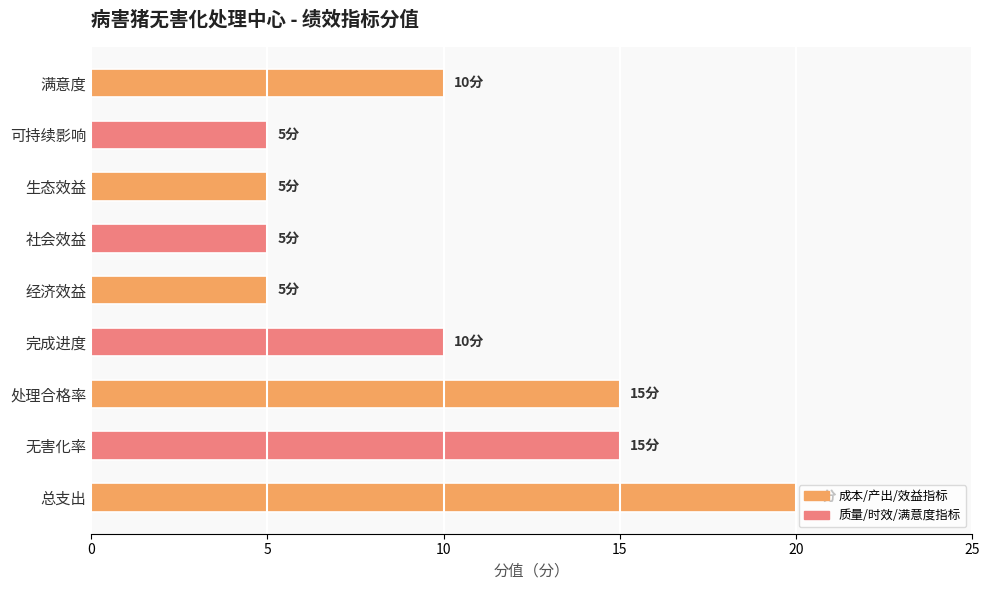

What is the sum of the values at 无害化率 and 总支出?

35